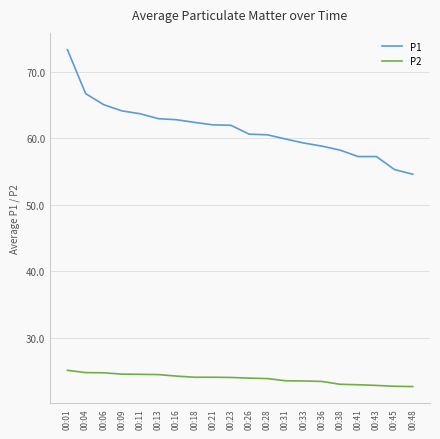

How many categories are shown in the chart?

20